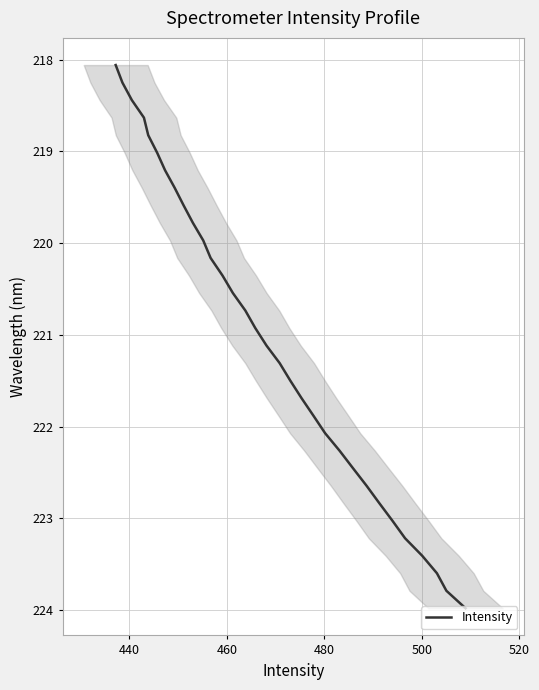

What is the greatest value displayed?

224.0